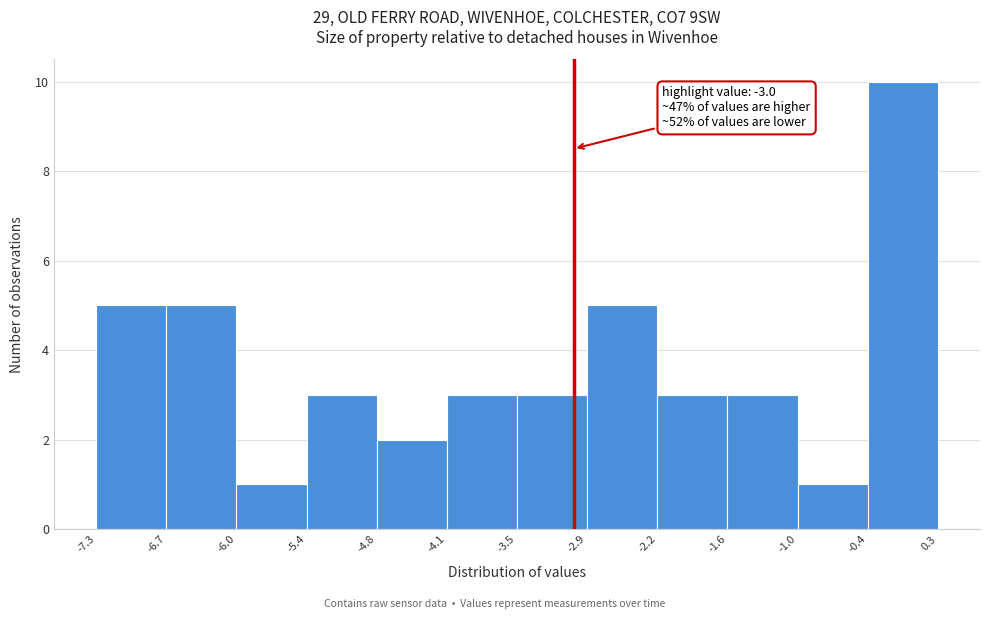

Which range on the x-axis has the tallest bar?

-0.4 to 0.3